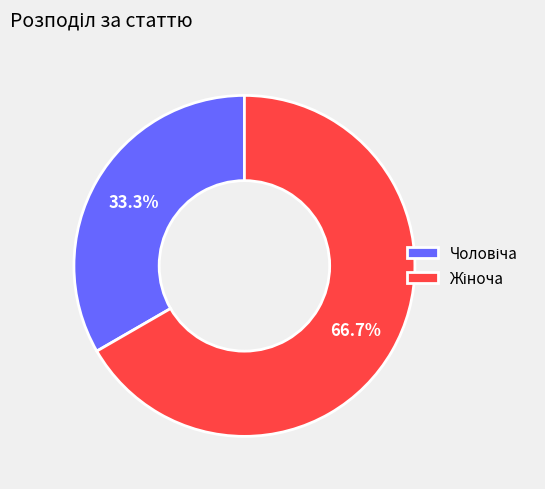

Is there any slice that represents more than half of the pie?

Yes